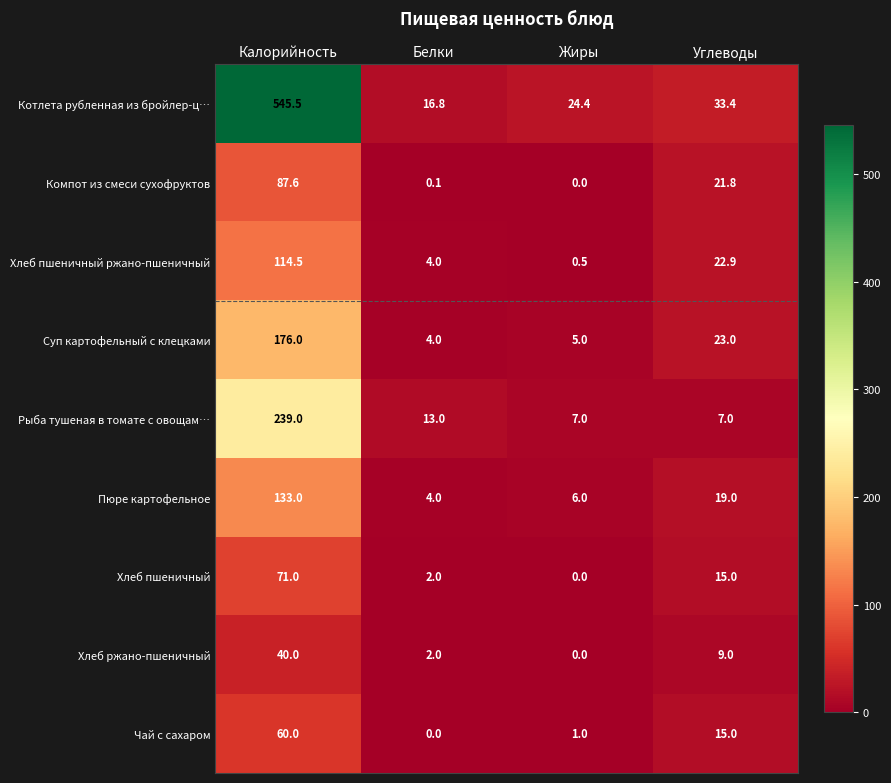

Which series has the largest total across all categories?

Котлета рубленная из бройлер-ц…